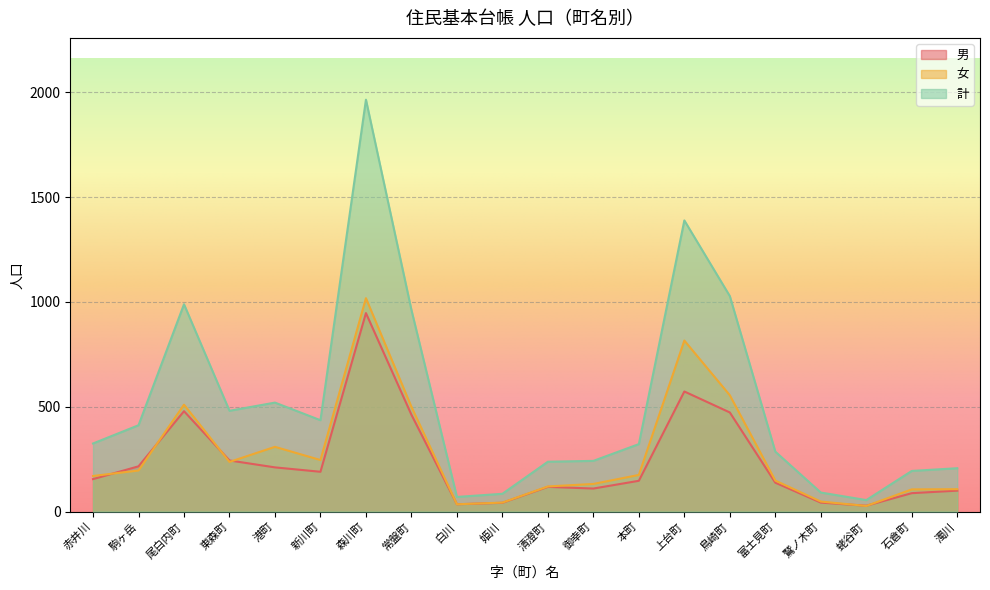

What is the label of the 6th point from the right?

鳥崎町